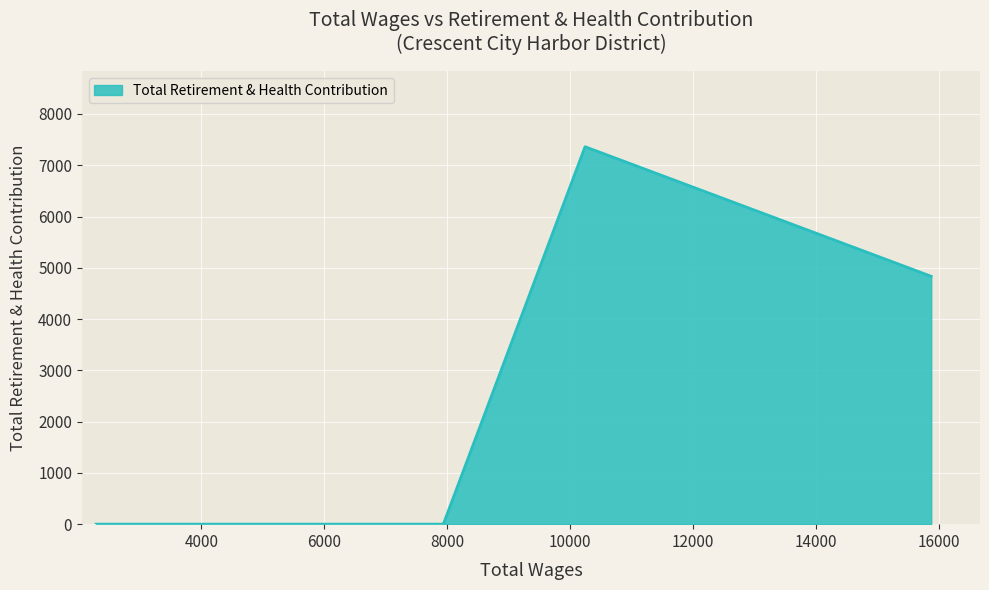

How many lines are shown in the chart?

1